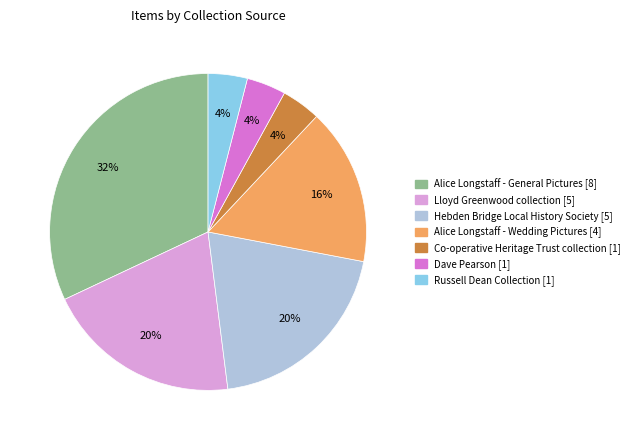

To the nearest percent, what is the average slice percentage?

14%